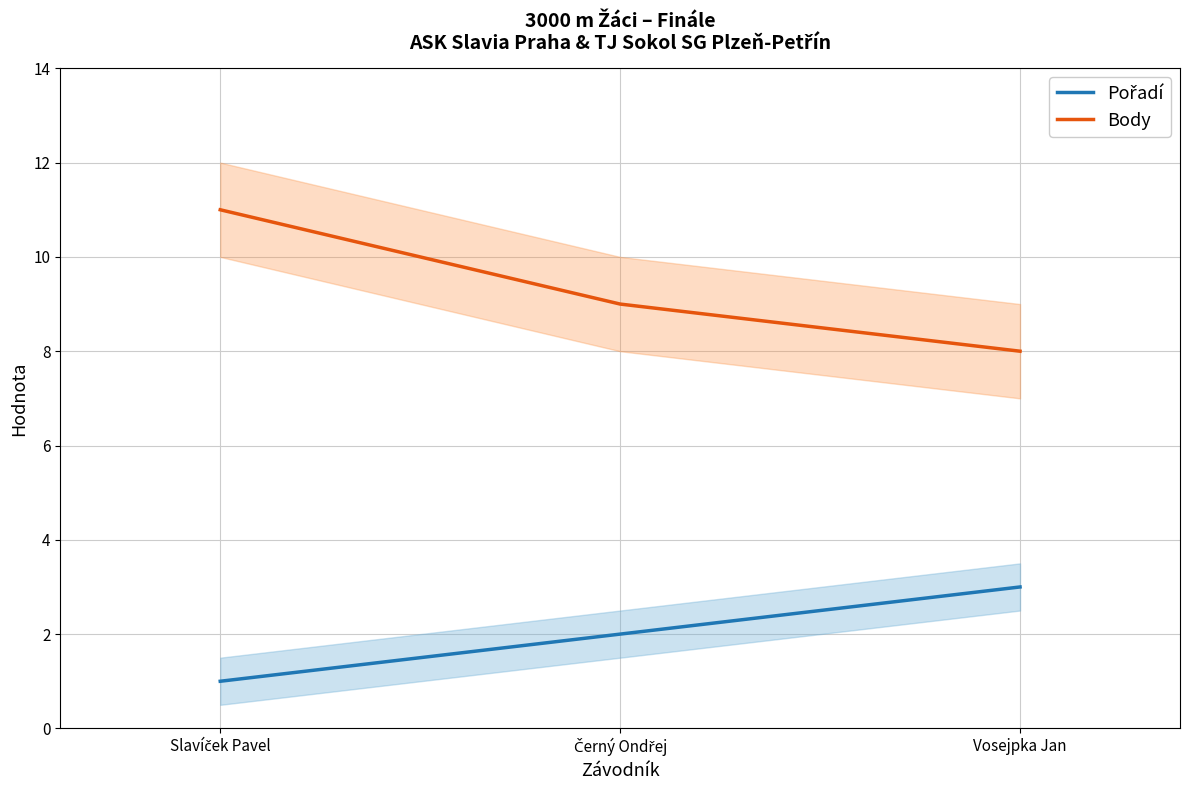

Reading right to left, extract all data points from this chart.

Pořadí: 3	2	1
Body: 8	9	11